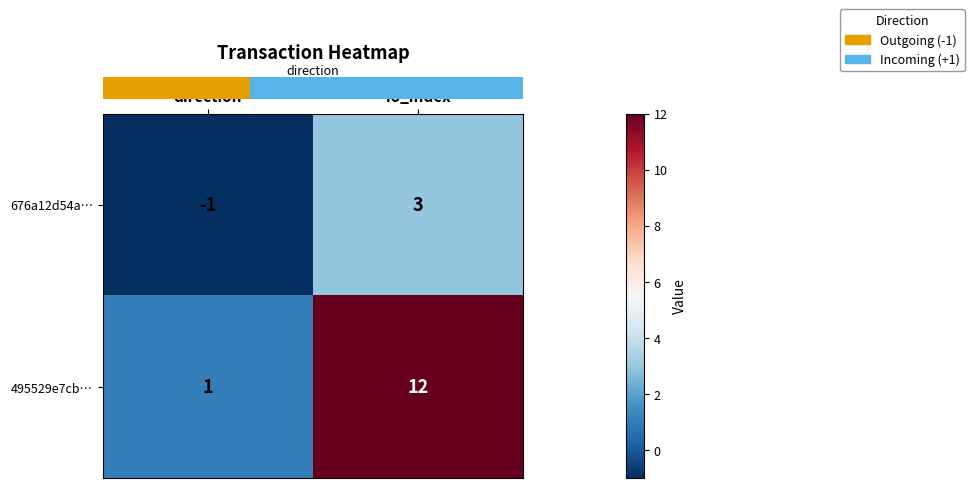

At which label does 495529e7cb… reach its peak?

io_index